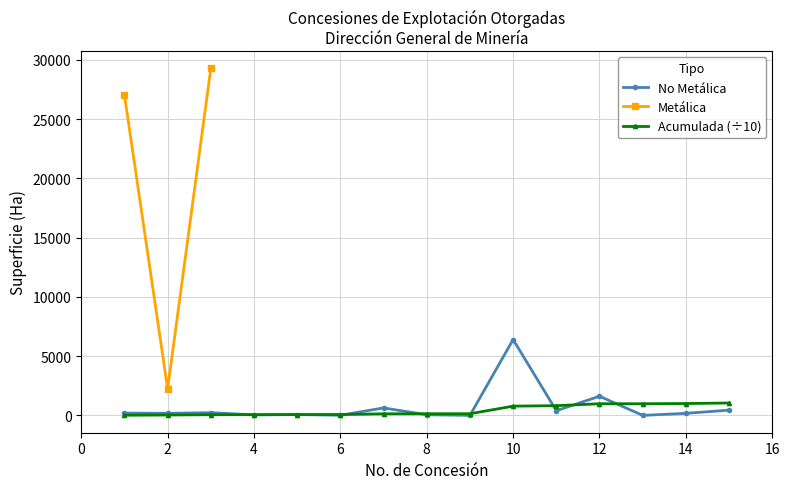

The value at 0 is 36507. True or false?

False